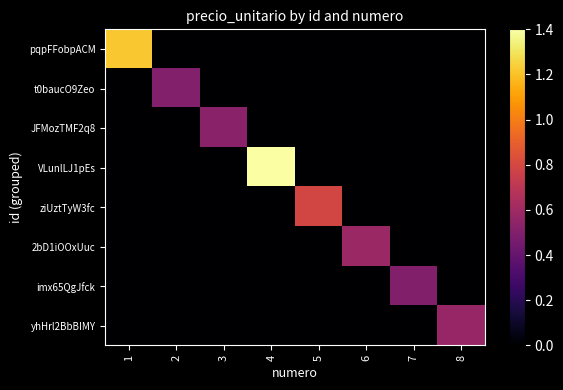

Reading right to left, what are all the values shown in this chart?

pqpFFobpACM: 8=0	7=0	6=0	5=0	4=0	3=0	2=0	1=12150000
t0baucO9Zeo: 8=0	7=0	6=0	5=0	4=0	3=0	2=5050000	1=0
JFMozTMF2q8: 8=0	7=0	6=0	5=0	4=0	3=5250000	2=0	1=0
VLunlLJ1pEs: 8=0	7=0	6=0	5=0	4=14000000	3=0	2=0	1=0
ziUztTyW3fc: 8=0	7=0	6=0	5=7900000	4=0	3=0	2=0	1=0
2bD1iOOxUuc: 8=0	7=0	6=5800000	5=0	4=0	3=0	2=0	1=0
imx65QgJfck: 8=0	7=5000000	6=0	5=0	4=0	3=0	2=0	1=0
yhHrl2BbBIMY: 8=5700000	7=0	6=0	5=0	4=0	3=0	2=0	1=0